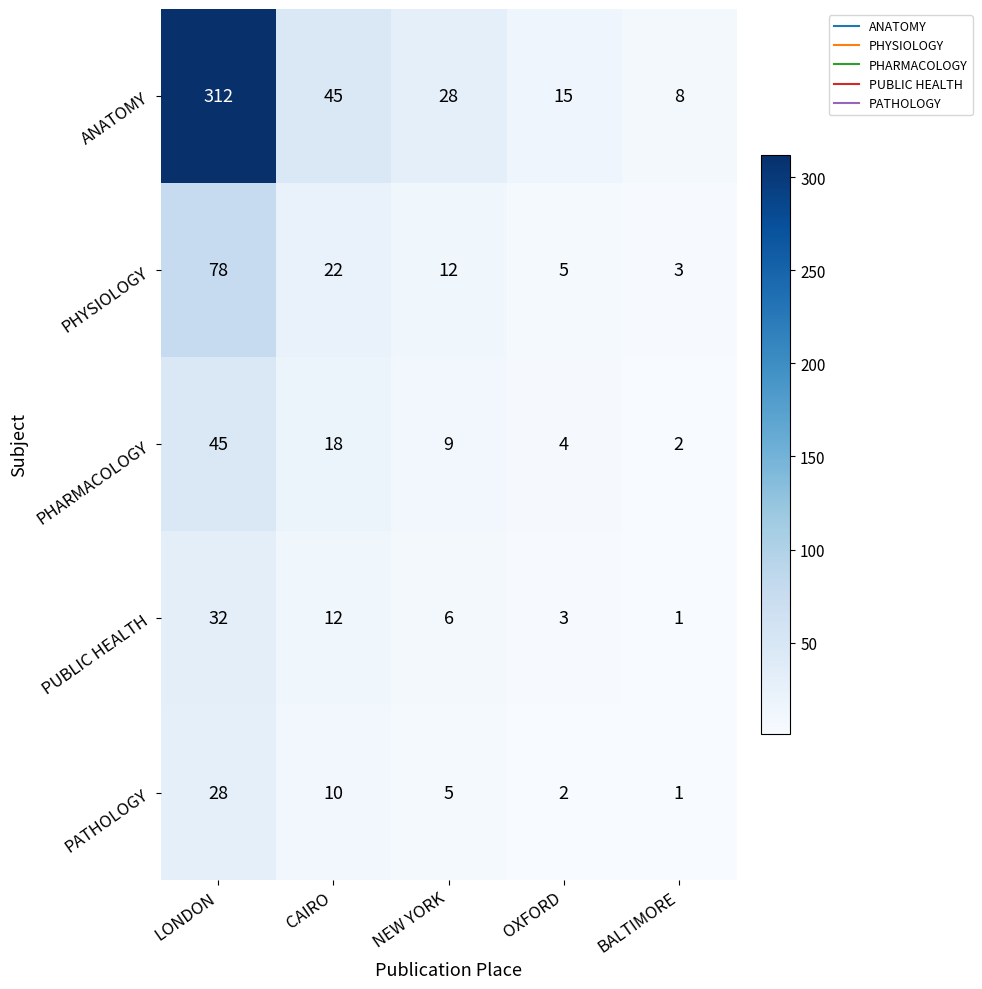

Which series has the widest spread of values?

ANATOMY